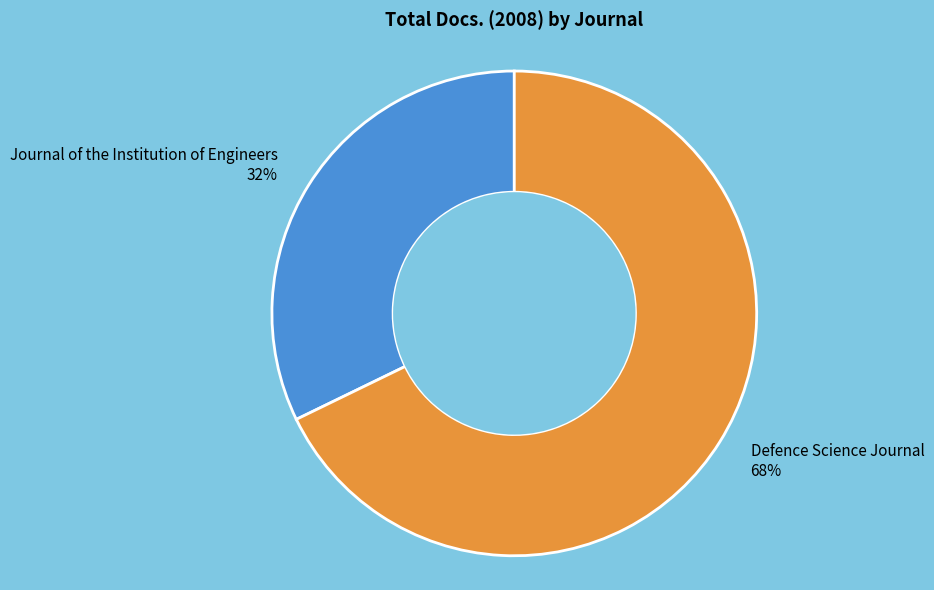

To the nearest percent, what is the difference between the largest and smallest slice percentages?

36%